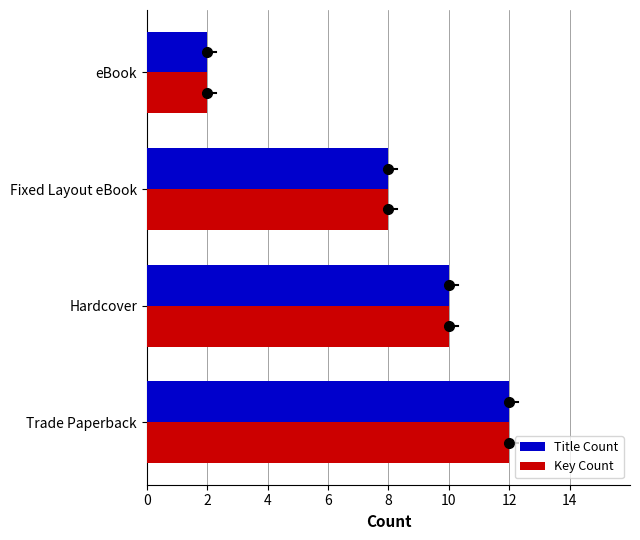

What is the total value across all series at Fixed Layout eBook?

16